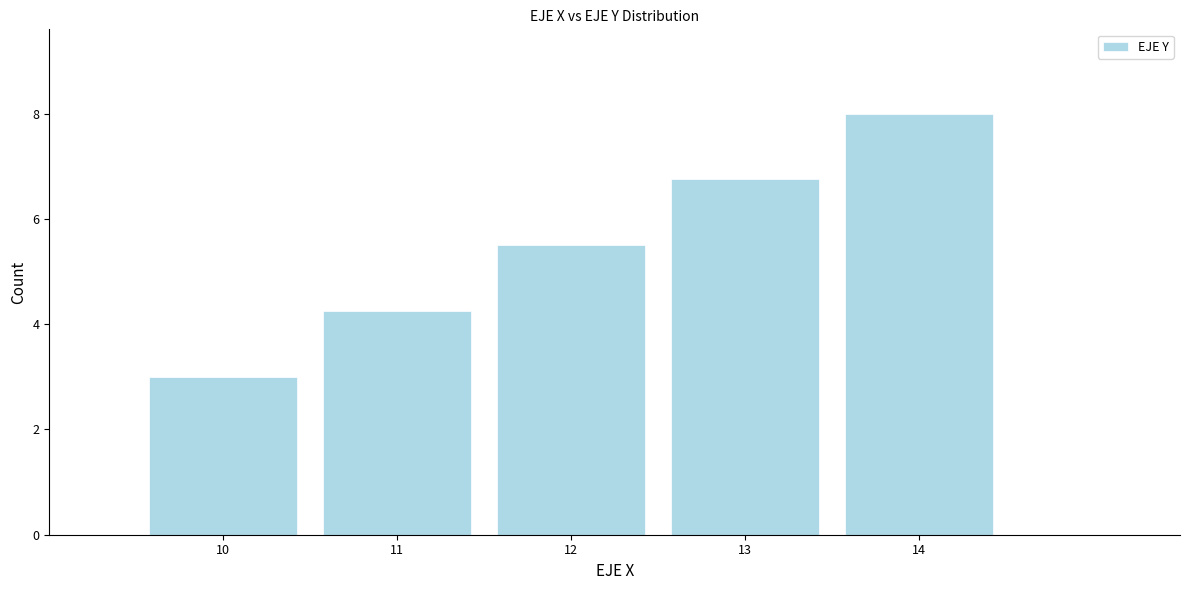

List the labels in order of value, smallest first.

10, 11, 12, 13, 14